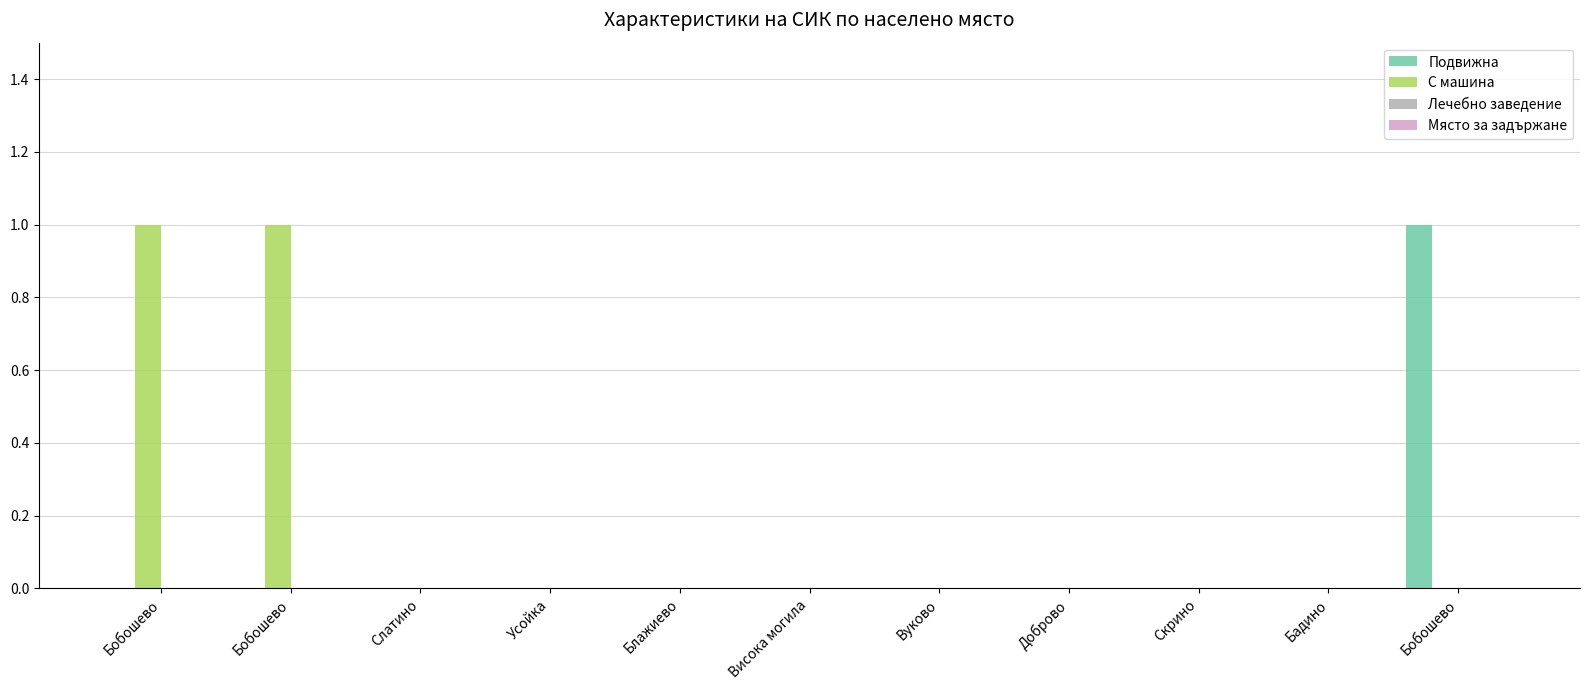

How many data points does each series have?

11